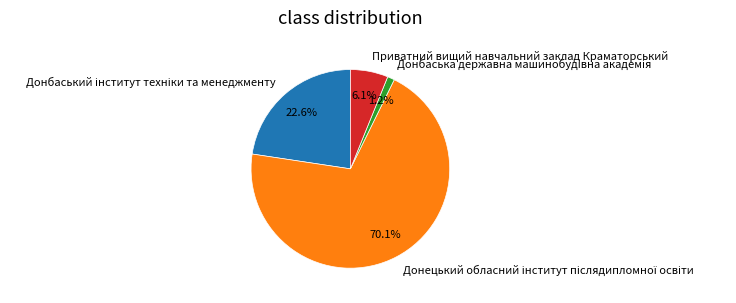

Is there a majority slice in this chart?

Yes